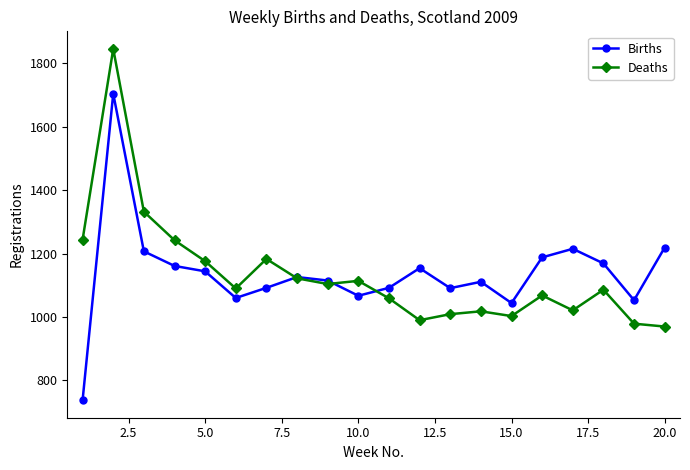

How many categories are shown in the chart?

20